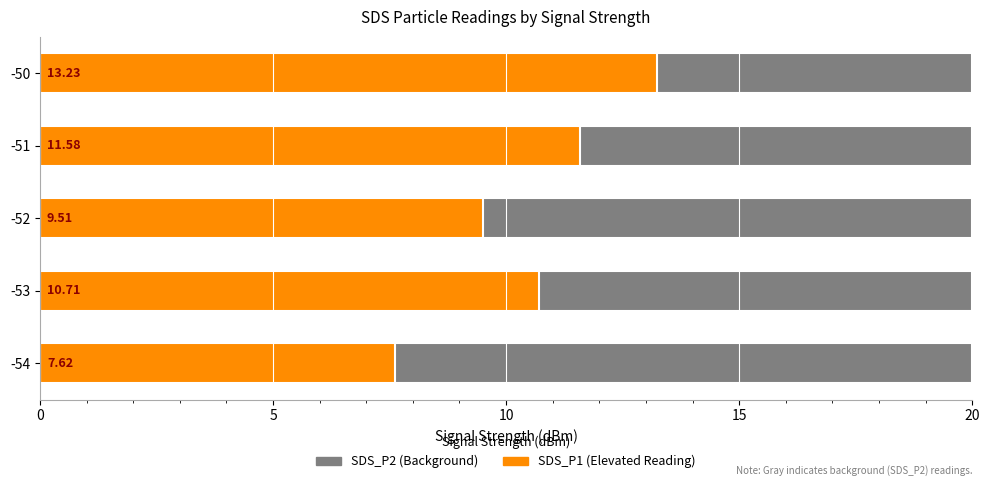

At how many categories does at least one series exceed 2?

5